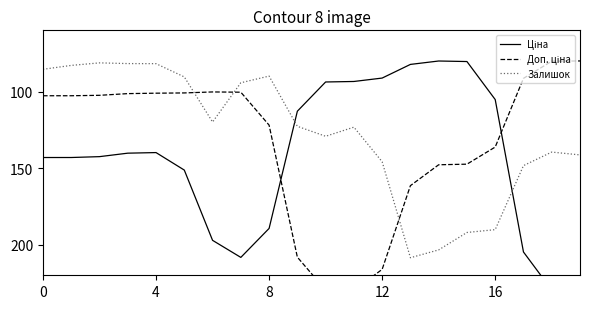

Does the chart have visible grid lines?

No